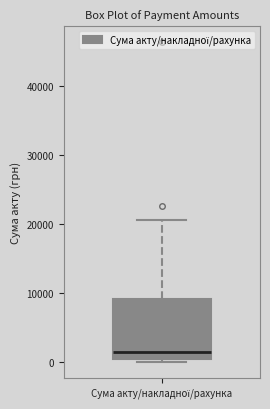

Transcribe this box plot: give where the median line is, the range the box spans, and where the two whiskers end, as read against the y-axis. The values are not printed on the chart, so give them approximately, as read against the axis.

median 2000, box 0 to 9000, whiskers 0 (just below the box's lower edge) to 21000